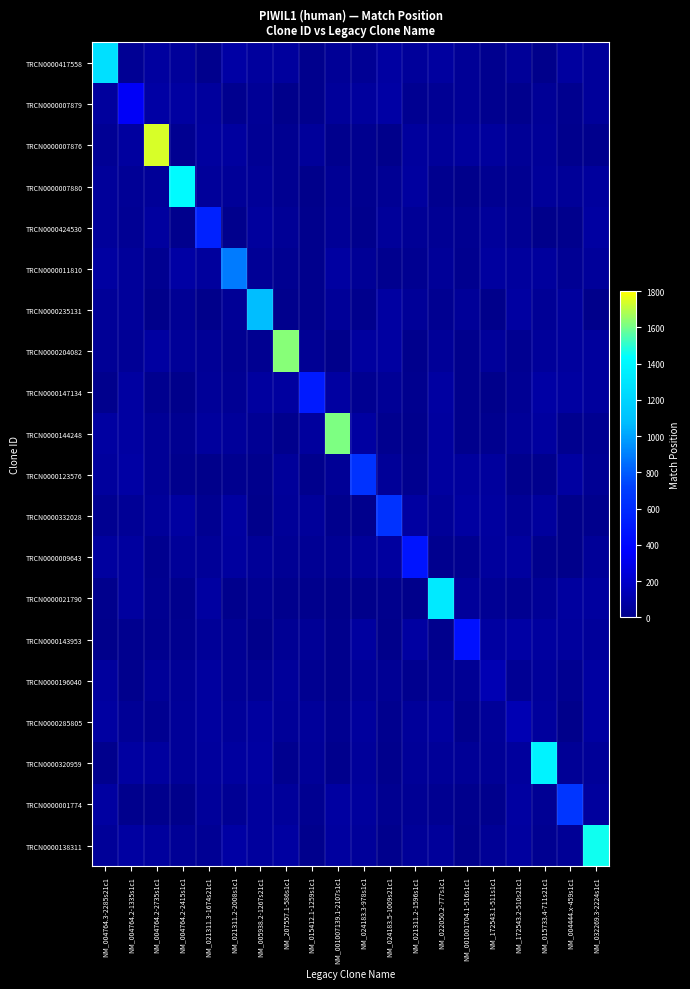

Reading left to right, transcribe all the data shown in this chart.

TRCN0000417558: NM_004764.3-2285s21c1=1267.0	NM_004764.2-1335s1c1=35.1	NM_004764.2-2735s1c1=68.7	NM_004764.2-2415s1c1=55.8	NM_021311.3-1674s21c1=7.5	NM_021311.2-2008s1c1=78.0	NM_005938.2-1267s21c1=60.9	NM_207557.1-586s1c1=62.9	NM_015412.1-1259s1c1=10.2	NM_001007139.1-2107s1c1=36.0	NM_024183.3-978s1c1=29.7	NM_024183.5-1009s21c1=74.1	NM_021311.2-1596s1c1=51.5	NM_022050.2-777s1c1=65.8	NM_001001704.1-516s1c1=35.5	NM_172543.1-511s1c1=18.2	NM_172543.2-510s21c1=44.4	NM_015733.4-711s21c1=5.1	NM_004444.x-459s1c1=66.2	NM_032269.3-2224s1c1=50.5
TRCN0000007879: NM_004764.3-2285s21c1=60.6	NM_004764.2-1335s1c1=339.0	NM_004764.2-2735s1c1=77.7	NM_004764.2-2415s1c1=71.4	NM_021311.3-1674s21c1=62.3	NM_021311.2-2008s1c1=15.6	NM_005938.2-1267s21c1=37.3	NM_207557.1-586s1c1=3.5	NM_015412.1-1259s1c1=12.3	NM_001007139.1-2107s1c1=54.6	NM_024183.3-978s1c1=59.6	NM_024183.5-1009s21c1=77.4	NM_021311.2-1596s1c1=26.1	NM_022050.2-777s1c1=29.6	NM_001001704.1-516s1c1=37.6	NM_172543.1-511s1c1=15.2	NM_172543.2-510s21c1=10.4	NM_015733.4-711s21c1=38.1	NM_004444.x-459s1c1=18.2	NM_032269.3-2224s1c1=53.6
TRCN0000007876: NM_004764.3-2285s21c1=35.0	NM_004764.2-1335s1c1=66.6	NM_004764.2-2735s1c1=1739.0	NM_004764.2-2415s1c1=25.0	NM_021311.3-1674s21c1=66.6	NM_021311.2-2008s1c1=64.4	NM_005938.2-1267s21c1=31.0	NM_207557.1-586s1c1=23.1	NM_015412.1-1259s1c1=54.6	NM_001007139.1-2107s1c1=11.2	NM_024183.3-978s1c1=16.0	NM_024183.5-1009s21c1=0.6	NM_021311.2-1596s1c1=63.0	NM_022050.2-777s1c1=53.2	NM_001001704.1-516s1c1=56.4	NM_172543.1-511s1c1=62.5	NM_172543.2-510s21c1=36.7	NM_015733.4-711s21c1=45.5	NM_004444.x-459s1c1=11.2	NM_032269.3-2224s1c1=9.2
TRCN0000007880: NM_004764.3-2285s21c1=53.5	NM_004764.2-1335s1c1=37.7	NM_004764.2-2735s1c1=45.2	NM_004764.2-2415s1c1=1419.0	NM_021311.3-1674s21c1=50.8	NM_021311.2-2008s1c1=44.3	NM_005938.2-1267s21c1=44.7	NM_207557.1-586s1c1=24.3	NM_015412.1-1259s1c1=2.5	NM_001007139.1-2107s1c1=34.9	NM_024183.3-978s1c1=17.2	NM_024183.5-1009s21c1=32.7	NM_021311.2-1596s1c1=68.3	NM_022050.2-777s1c1=18.7	NM_001001704.1-516s1c1=4.7	NM_172543.1-511s1c1=22.5	NM_172543.2-510s21c1=23.5	NM_015733.4-711s21c1=53.0	NM_004444.x-459s1c1=44.6	NM_032269.3-2224s1c1=62.7
TRCN0000424530: NM_004764.3-2285s21c1=53.1	NM_004764.2-1335s1c1=32.5	NM_004764.2-2735s1c1=65.1	NM_004764.2-2415s1c1=13.4	NM_021311.3-1674s21c1=553.0	NM_021311.2-2008s1c1=7.2	NM_005938.2-1267s21c1=57.8	NM_207557.1-586s1c1=37.0	NM_015412.1-1259s1c1=12.9	NM_001007139.1-2107s1c1=40.1	NM_024183.3-978s1c1=12.2	NM_024183.5-1009s21c1=55.7	NM_021311.2-1596s1c1=35.7	NM_022050.2-777s1c1=30.5	NM_001001704.1-516s1c1=24.1	NM_172543.1-511s1c1=50.4	NM_172543.2-510s21c1=28.9	NM_015733.4-711s21c1=7.0	NM_004444.x-459s1c1=9.4	NM_032269.3-2224s1c1=77.0
TRCN0000011810: NM_004764.3-2285s21c1=72.7	NM_004764.2-1335s1c1=56.0	NM_004764.2-2735s1c1=21.3	NM_004764.2-2415s1c1=77.5	NM_021311.3-1674s21c1=62.3	NM_021311.2-2008s1c1=887.0	NM_005938.2-1267s21c1=35.9	NM_207557.1-586s1c1=21.8	NM_015412.1-1259s1c1=7.7	NM_001007139.1-2107s1c1=72.2	NM_024183.3-978s1c1=36.5	NM_024183.5-1009s21c1=16.2	NM_021311.2-1596s1c1=24.5	NM_022050.2-777s1c1=46.3	NM_001001704.1-516s1c1=14.1	NM_172543.1-511s1c1=68.5	NM_172543.2-510s21c1=60.7	NM_015733.4-711s21c1=57.6	NM_004444.x-459s1c1=34.6	NM_032269.3-2224s1c1=50.2
TRCN0000235131: NM_004764.3-2285s21c1=46.7	NM_004764.2-1335s1c1=52.0	NM_004764.2-2735s1c1=6.8	NM_004764.2-2415s1c1=33.3	NM_021311.3-1674s21c1=3.3	NM_021311.2-2008s1c1=39.5	NM_005938.2-1267s21c1=1081.0	NM_207557.1-586s1c1=11.6	NM_015412.1-1259s1c1=8.3	NM_001007139.1-2107s1c1=47.0	NM_024183.3-978s1c1=13.6	NM_024183.5-1009s21c1=74.0	NM_021311.2-1596s1c1=46.5	NM_022050.2-777s1c1=27.7	NM_001001704.1-516s1c1=47.3	NM_172543.1-511s1c1=1.8	NM_172543.2-510s21c1=76.7	NM_015733.4-711s21c1=38.6	NM_004444.x-459s1c1=62.6	NM_032269.3-2224s1c1=6.6
TRCN0000204082: NM_004764.3-2285s21c1=38.9	NM_004764.2-1335s1c1=39.3	NM_004764.2-2735s1c1=75.0	NM_004764.2-2415s1c1=45.7	NM_021311.3-1674s21c1=37.9	NM_021311.2-2008s1c1=21.4	NM_005938.2-1267s21c1=26.5	NM_207557.1-586s1c1=1628.0	NM_015412.1-1259s1c1=35.1	NM_001007139.1-2107s1c1=1.7	NM_024183.3-978s1c1=66.1	NM_024183.5-1009s21c1=71.7	NM_021311.2-1596s1c1=11.2	NM_022050.2-777s1c1=44.3	NM_001001704.1-516s1c1=8.7	NM_172543.1-511s1c1=53.8	NM_172543.2-510s21c1=22.5	NM_015733.4-711s21c1=52.8	NM_004444.x-459s1c1=58.2	NM_032269.3-2224s1c1=61.5
TRCN0000147134: NM_004764.3-2285s21c1=8.6	NM_004764.2-1335s1c1=73.3	NM_004764.2-2735s1c1=18.4	NM_004764.2-2415s1c1=3.0	NM_021311.3-1674s21c1=44.4	NM_021311.2-2008s1c1=29.7	NM_005938.2-1267s21c1=66.4	NM_207557.1-586s1c1=64.7	NM_015412.1-1259s1c1=508.0	NM_001007139.1-2107s1c1=76.2	NM_024183.3-978s1c1=23.3	NM_024183.5-1009s21c1=41.2	NM_021311.2-1596s1c1=20.5	NM_022050.2-777s1c1=74.9	NM_001001704.1-516s1c1=13.2	NM_172543.1-511s1c1=3.6	NM_172543.2-510s21c1=34.8	NM_015733.4-711s21c1=79.4	NM_004444.x-459s1c1=71.3	NM_032269.3-2224s1c1=59.9
TRCN0000144248: NM_004764.3-2285s21c1=71.3	NM_004764.2-1335s1c1=71.5	NM_004764.2-2735s1c1=41.5	NM_004764.2-2415s1c1=25.3	NM_021311.3-1674s21c1=61.8	NM_021311.2-2008s1c1=52.9	NM_005938.2-1267s21c1=29.9	NM_207557.1-586s1c1=7.6	NM_015412.1-1259s1c1=59.7	NM_001007139.1-2107s1c1=1613.0	NM_024183.3-978s1c1=74.9	NM_024183.5-1009s21c1=19.3	NM_021311.2-1596s1c1=9.8	NM_022050.2-777s1c1=66.5	NM_001001704.1-516s1c1=12.3	NM_172543.1-511s1c1=14.3	NM_172543.2-510s21c1=48.0	NM_015733.4-711s21c1=70.0	NM_004444.x-459s1c1=15.7	NM_032269.3-2224s1c1=24.8
TRCN0000123576: NM_004764.3-2285s21c1=62.2	NM_004764.2-1335s1c1=77.7	NM_004764.2-2735s1c1=40.1	NM_004764.2-2415s1c1=11.5	NM_021311.3-1674s21c1=1.1	NM_021311.2-2008s1c1=18.4	NM_005938.2-1267s21c1=10.5	NM_207557.1-586s1c1=54.2	NM_015412.1-1259s1c1=9.7	NM_001007139.1-2107s1c1=40.5	NM_024183.3-978s1c1=641.0	NM_024183.5-1009s21c1=46.5	NM_021311.2-1596s1c1=16.0	NM_022050.2-777s1c1=64.3	NM_001001704.1-516s1c1=57.2	NM_172543.1-511s1c1=59.1	NM_172543.2-510s21c1=10.5	NM_015733.4-711s21c1=9.9	NM_004444.x-459s1c1=74.2	NM_032269.3-2224s1c1=31.8
TRCN0000332028: NM_004764.3-2285s21c1=24.1	NM_004764.2-1335s1c1=39.1	NM_004764.2-2735s1c1=53.0	NM_004764.2-2415s1c1=76.4	NM_021311.3-1674s21c1=22.9	NM_021311.2-2008s1c1=74.0	NM_005938.2-1267s21c1=2.0	NM_207557.1-586s1c1=44.4	NM_015412.1-1259s1c1=50.7	NM_001007139.1-2107s1c1=8.5	NM_024183.3-978s1c1=11.2	NM_024183.5-1009s21c1=641.0	NM_021311.2-1596s1c1=77.3	NM_022050.2-777s1c1=47.7	NM_001001704.1-516s1c1=74.6	NM_172543.1-511s1c1=64.3	NM_172543.2-510s21c1=37.4	NM_015733.4-711s21c1=62.8	NM_004444.x-459s1c1=1.4	NM_032269.3-2224s1c1=8.7
TRCN0000009643: NM_004764.3-2285s21c1=66.4	NM_004764.2-1335s1c1=63.7	NM_004764.2-2735s1c1=18.6	NM_004764.2-2415s1c1=42.5	NM_021311.3-1674s21c1=48.5	NM_021311.2-2008s1c1=69.4	NM_005938.2-1267s21c1=48.2	NM_207557.1-586s1c1=33.0	NM_015412.1-1259s1c1=29.9	NM_001007139.1-2107s1c1=34.1	NM_024183.3-978s1c1=52.2	NM_024183.5-1009s21c1=69.4	NM_021311.2-1596s1c1=475.0	NM_022050.2-777s1c1=19.8	NM_001001704.1-516s1c1=18.9	NM_172543.1-511s1c1=59.7	NM_172543.2-510s21c1=65.3	NM_015733.4-711s21c1=8.4	NM_004444.x-459s1c1=5.3	NM_032269.3-2224s1c1=47.6
TRCN0000021790: NM_004764.3-2285s21c1=11.7	NM_004764.2-1335s1c1=66.0	NM_004764.2-2735s1c1=24.8	NM_004764.2-2415s1c1=11.5	NM_021311.3-1674s21c1=73.7	NM_021311.2-2008s1c1=13.2	NM_005938.2-1267s21c1=22.8	NM_207557.1-586s1c1=12.3	NM_015412.1-1259s1c1=9.2	NM_001007139.1-2107s1c1=1.7	NM_024183.3-978s1c1=4.4	NM_024183.5-1009s21c1=14.0	NM_021311.2-1596s1c1=4.3	NM_022050.2-777s1c1=1327.0	NM_001001704.1-516s1c1=54.5	NM_172543.1-511s1c1=31.5	NM_172543.2-510s21c1=25.4	NM_015733.4-711s21c1=40.4	NM_004444.x-459s1c1=70.0	NM_032269.3-2224s1c1=68.1
TRCN0000143953: NM_004764.3-2285s21c1=3.5	NM_004764.2-1335s1c1=14.5	NM_004764.2-2735s1c1=18.9	NM_004764.2-2415s1c1=20.0	NM_021311.3-1674s21c1=45.7	NM_021311.2-2008s1c1=33.3	NM_005938.2-1267s21c1=3.9	NM_207557.1-586s1c1=29.9	NM_015412.1-1259s1c1=41.9	NM_001007139.1-2107s1c1=8.1	NM_024183.3-978s1c1=66.7	NM_024183.5-1009s21c1=4.2	NM_021311.2-1596s1c1=74.0	NM_022050.2-777s1c1=7.9	NM_001001704.1-516s1c1=453.0	NM_172543.1-511s1c1=72.2	NM_172543.2-510s21c1=78.4	NM_015733.4-711s21c1=64.2	NM_004444.x-459s1c1=62.4	NM_032269.3-2224s1c1=51.4
TRCN0000196040: NM_004764.3-2285s21c1=62.3	NM_004764.2-1335s1c1=10.8	NM_004764.2-2735s1c1=42.9	NM_004764.2-2415s1c1=41.1	NM_021311.3-1674s21c1=68.6	NM_021311.2-2008s1c1=37.0	NM_005938.2-1267s21c1=30.8	NM_207557.1-586s1c1=51.2	NM_015412.1-1259s1c1=21.3	NM_001007139.1-2107s1c1=11.2	NM_024183.3-978s1c1=38.2	NM_024183.5-1009s21c1=33.4	NM_021311.2-1596s1c1=18.6	NM_022050.2-777s1c1=29.4	NM_001001704.1-516s1c1=29.3	NM_172543.1-511s1c1=131.0	NM_172543.2-510s21c1=30.4	NM_015733.4-711s21c1=54.9	NM_004444.x-459s1c1=23.8	NM_032269.3-2224s1c1=75.9
TRCN0000285805: NM_004764.3-2285s21c1=73.3	NM_004764.2-1335s1c1=38.5	NM_004764.2-2735s1c1=26.3	NM_004764.2-2415s1c1=42.8	NM_021311.3-1674s21c1=67.9	NM_021311.2-2008s1c1=52.2	NM_005938.2-1267s21c1=64.4	NM_207557.1-586s1c1=42.6	NM_015412.1-1259s1c1=50.6	NM_001007139.1-2107s1c1=23.1	NM_024183.3-978s1c1=58.8	NM_024183.5-1009s21c1=16.2	NM_021311.2-1596s1c1=55.6	NM_022050.2-777s1c1=68.9	NM_001001704.1-516s1c1=10.6	NM_172543.1-511s1c1=49.2	NM_172543.2-510s21c1=131.0	NM_015733.4-711s21c1=58.1	NM_004444.x-459s1c1=6.8	NM_032269.3-2224s1c1=74.9
TRCN0000320959: NM_004764.3-2285s21c1=11.0	NM_004764.2-1335s1c1=76.7	NM_004764.2-2735s1c1=64.1	NM_004764.2-2415s1c1=47.5	NM_021311.3-1674s21c1=62.6	NM_021311.2-2008s1c1=63.6	NM_005938.2-1267s21c1=75.7	NM_207557.1-586s1c1=20.3	NM_015412.1-1259s1c1=47.2	NM_001007139.1-2107s1c1=7.6	NM_024183.3-978s1c1=49.3	NM_024183.5-1009s21c1=13.7	NM_021311.2-1596s1c1=45.2	NM_022050.2-777s1c1=45.8	NM_001001704.1-516s1c1=37.3	NM_172543.1-511s1c1=41.8	NM_172543.2-510s21c1=61.1	NM_015733.4-711s21c1=1373.0	NM_004444.x-459s1c1=39.4	NM_032269.3-2224s1c1=48.0
TRCN0000001774: NM_004764.3-2285s21c1=74.5	NM_004764.2-1335s1c1=9.6	NM_004764.2-2735s1c1=9.4	NM_004764.2-2415s1c1=7.0	NM_021311.3-1674s21c1=52.6	NM_021311.2-2008s1c1=33.5	NM_005938.2-1267s21c1=61.9	NM_207557.1-586s1c1=53.7	NM_015412.1-1259s1c1=26.7	NM_001007139.1-2107s1c1=71.9	NM_024183.3-978s1c1=61.0	NM_024183.5-1009s21c1=21.6	NM_021311.2-1596s1c1=29.1	NM_022050.2-777s1c1=25.2	NM_001001704.1-516s1c1=12.6	NM_172543.1-511s1c1=11.8	NM_172543.2-510s21c1=74.9	NM_015733.4-711s21c1=35.0	NM_004444.x-459s1c1=664.0	NM_032269.3-2224s1c1=58.4
TRCN0000138311: NM_004764.3-2285s21c1=44.2	NM_004764.2-1335s1c1=74.9	NM_004764.2-2735s1c1=62.4	NM_004764.2-2415s1c1=38.3	NM_021311.3-1674s21c1=30.1	NM_021311.2-2008s1c1=78.9	NM_005938.2-1267s21c1=57.4	NM_207557.1-586s1c1=76.1	NM_015412.1-1259s1c1=9.5	NM_001007139.1-2107s1c1=68.0	NM_024183.3-978s1c1=51.0	NM_024183.5-1009s21c1=9.8	NM_021311.2-1596s1c1=47.1	NM_022050.2-777s1c1=54.9	NM_001001704.1-516s1c1=1.0	NM_172543.1-511s1c1=36.3	NM_172543.2-510s21c1=66.0	NM_015733.4-711s21c1=23.6	NM_004444.x-459s1c1=36.7	NM_032269.3-2224s1c1=1460.0